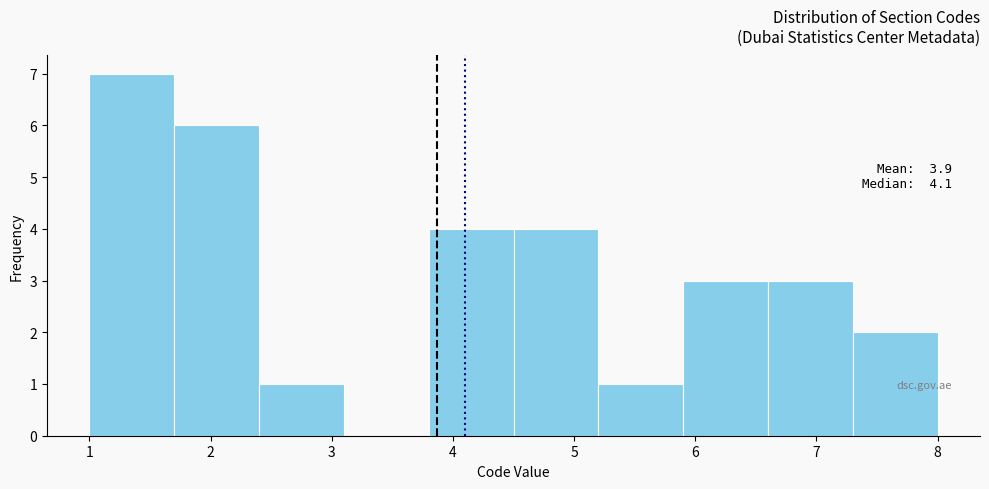

Over which range of the x-axis is the bar tallest?

1.0 to 1.7